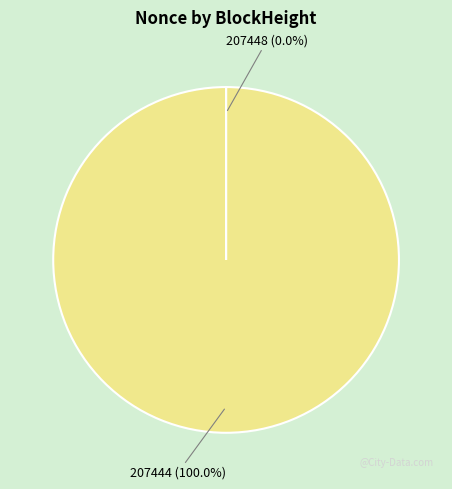

Which slice is the largest?

207444